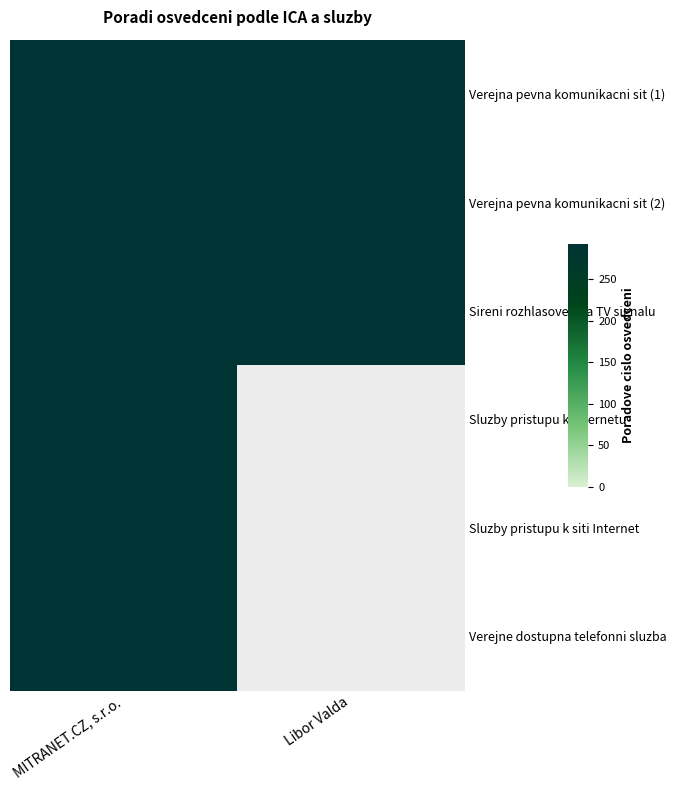

What is the maximum value shown in the chart?

293.0